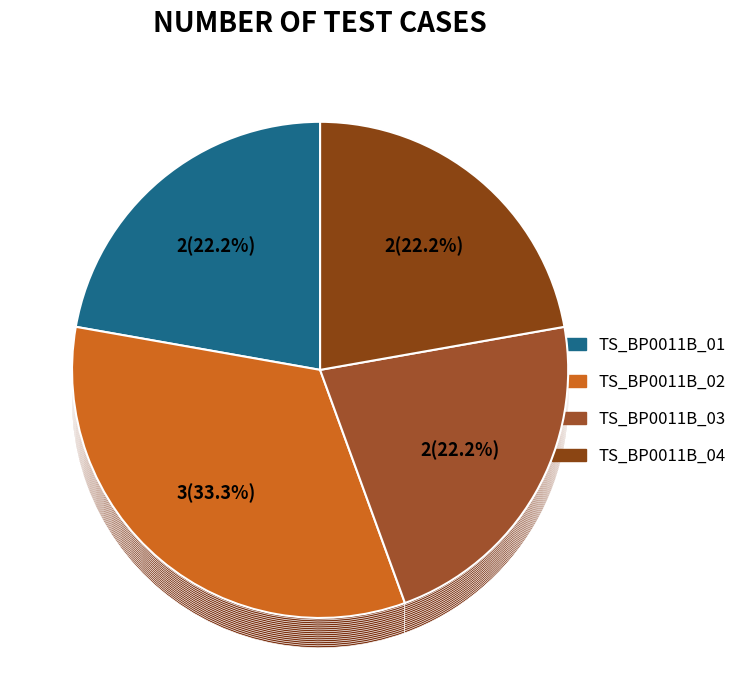

How many segments does this pie chart have?

4